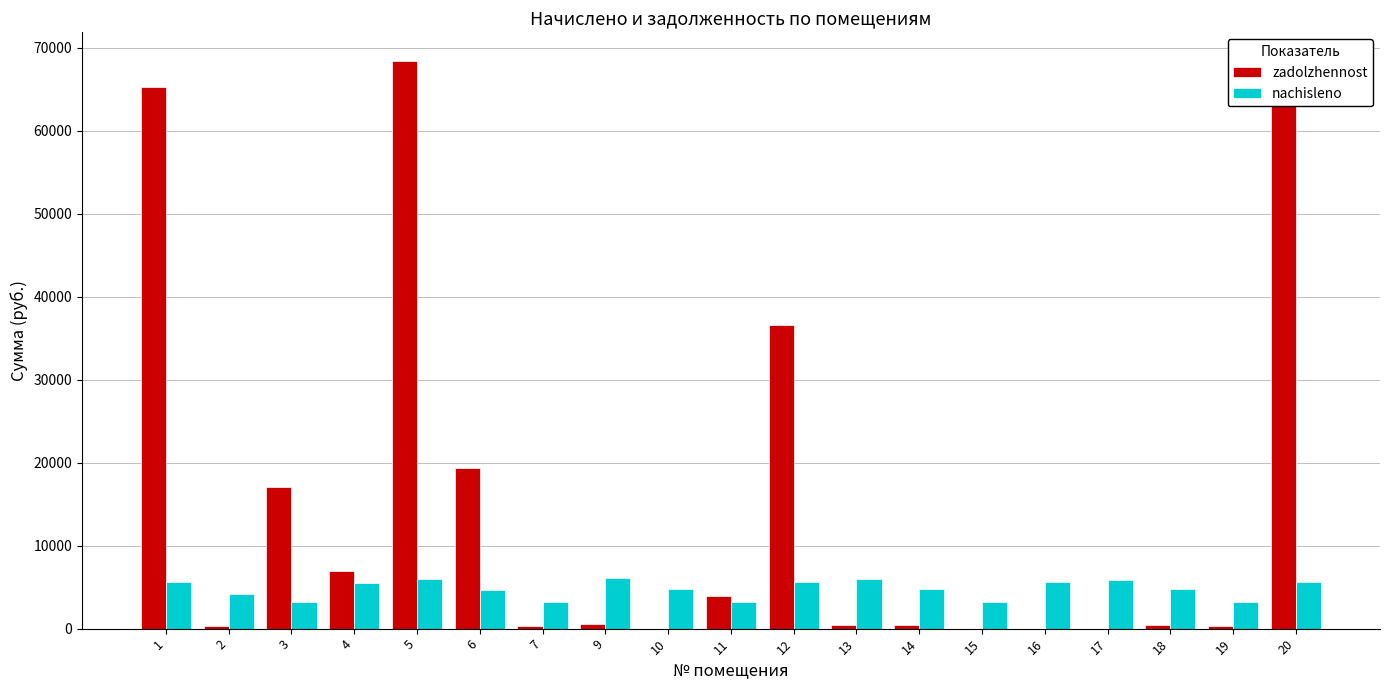

Which series has the largest range (max minus min)?

zadolzhennost